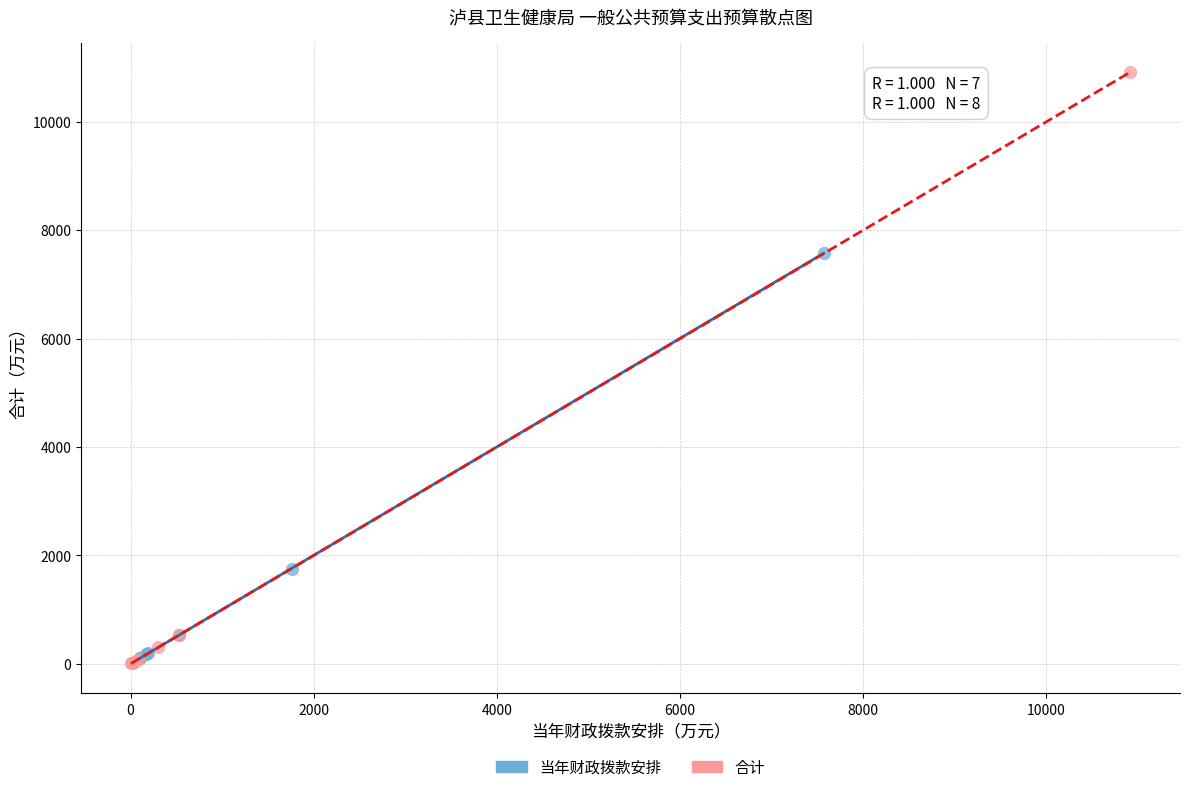

Which series has the largest Y range (max minus min)?

合计